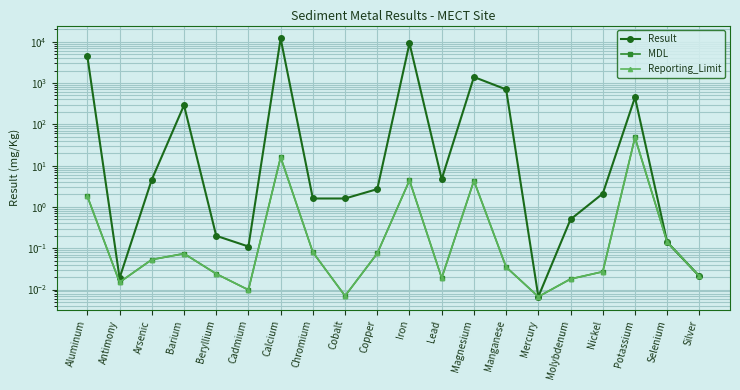

True or false: Result has a value of 4400.0 at Aluminum.

True